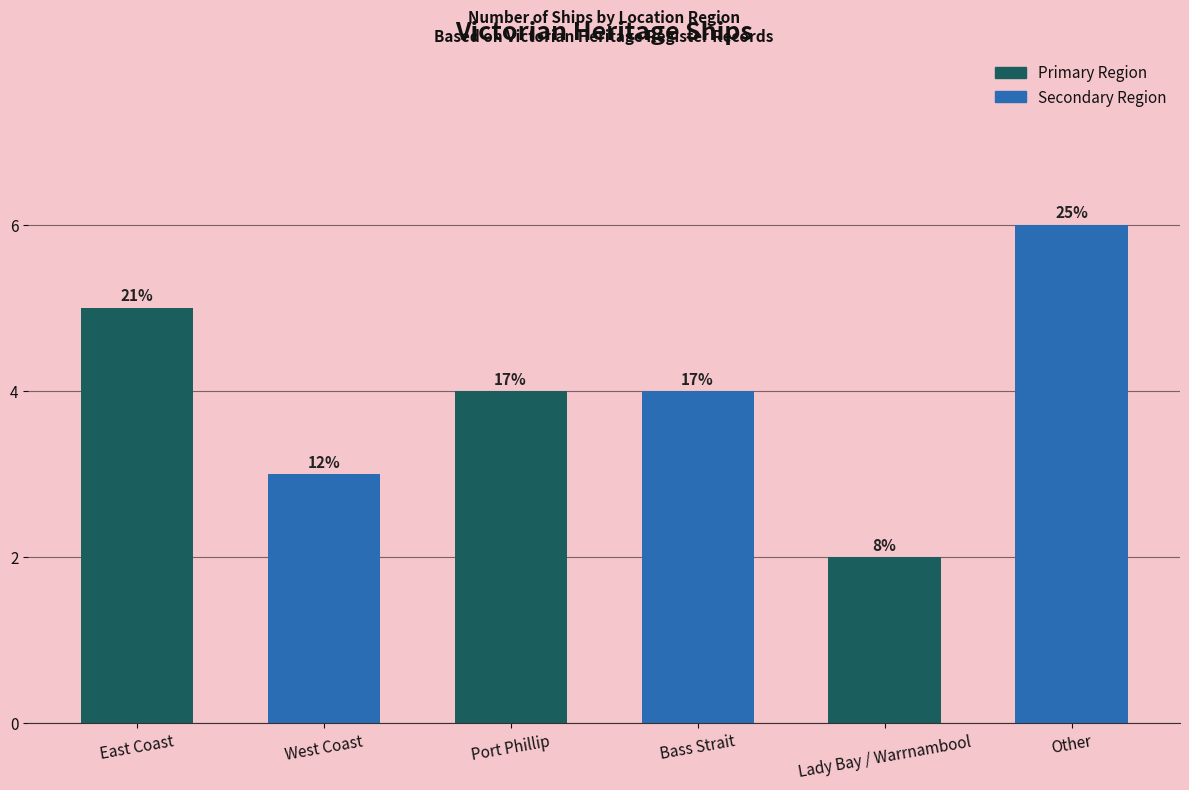

What position from the left is Lady Bay / Warrnambool?

5